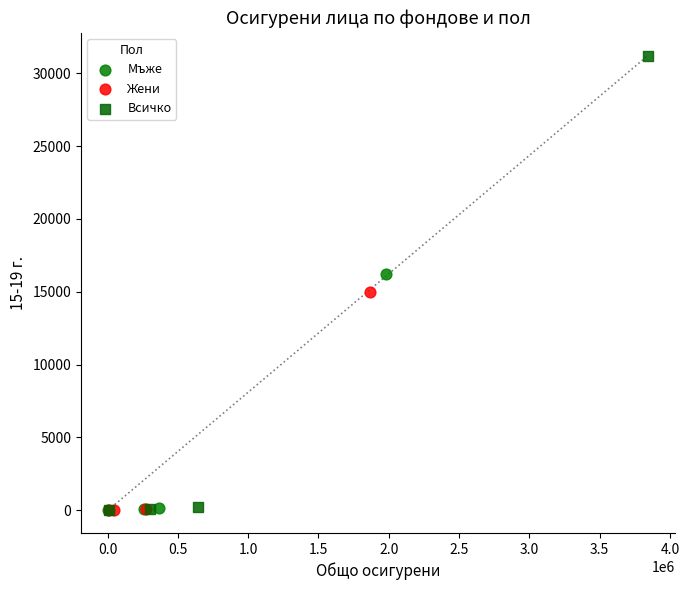

Which series has the largest Y range (max minus min)?

Всичко